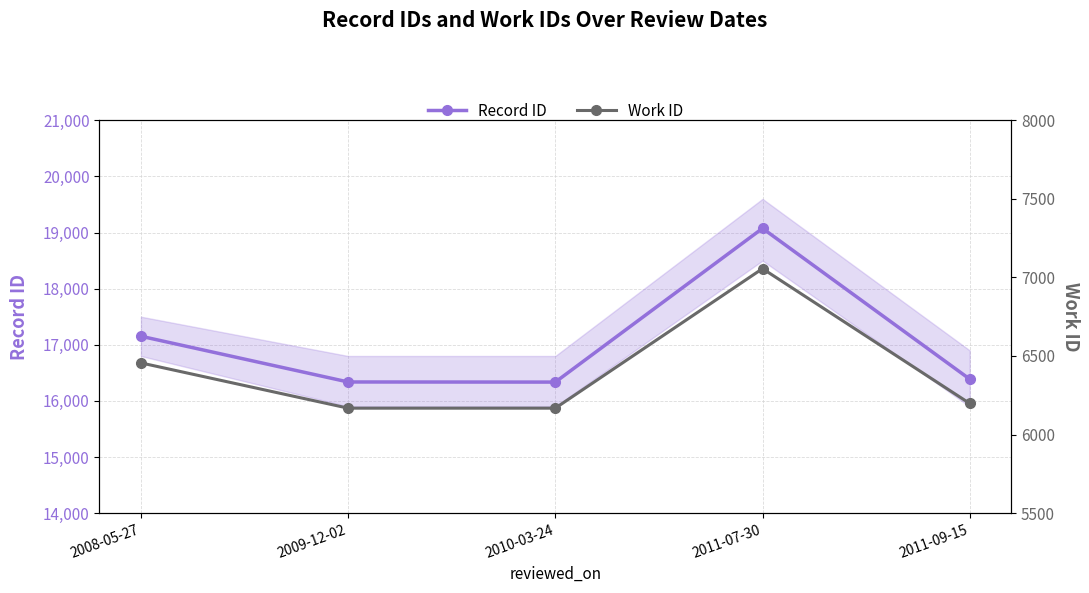

How many values in the Record ID series exceed 16388?

2